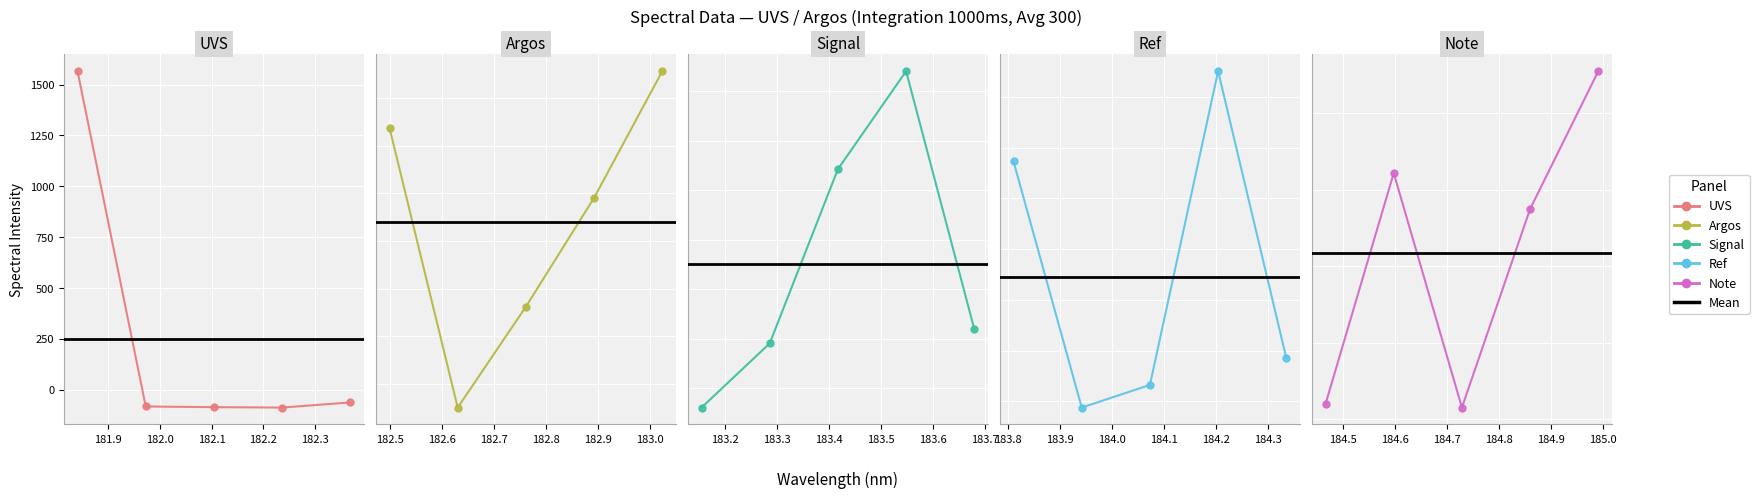

What position from the right is 184.5979655002?

4